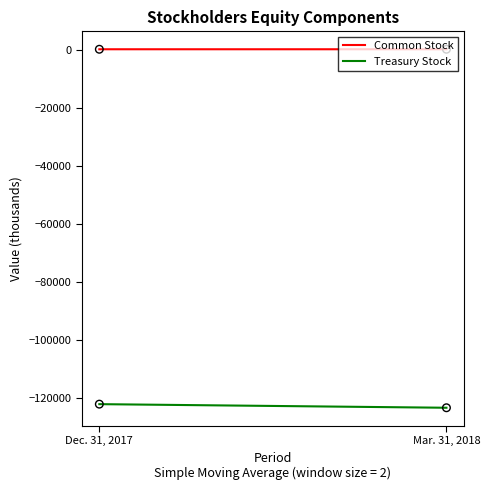

At which category is the sum across all series the highest?

Dec. 31, 2017